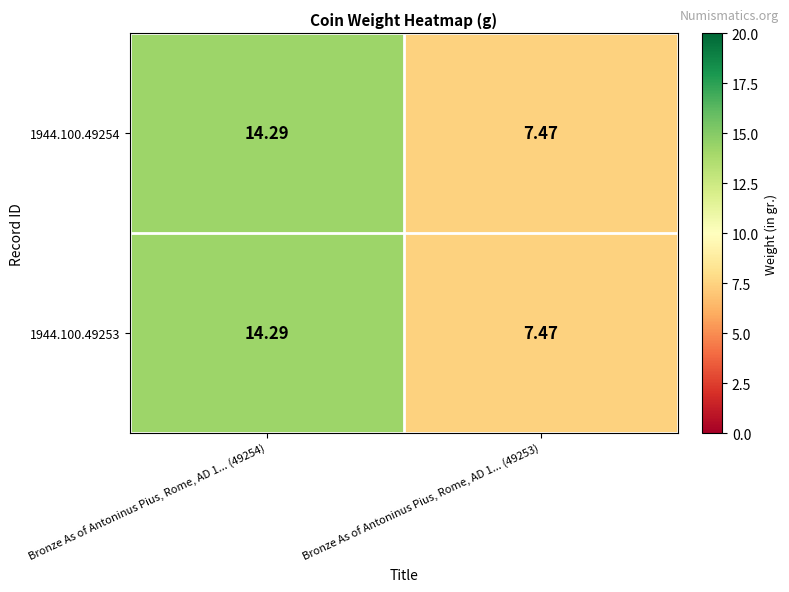

Is the value of 1944.100.49253 at Bronze As of Antoninus Pius, Rome, AD 1... (49254) greater than the value of 1944.100.49254 at Bronze As of Antoninus Pius, Rome, AD 1... (49253)?

Yes